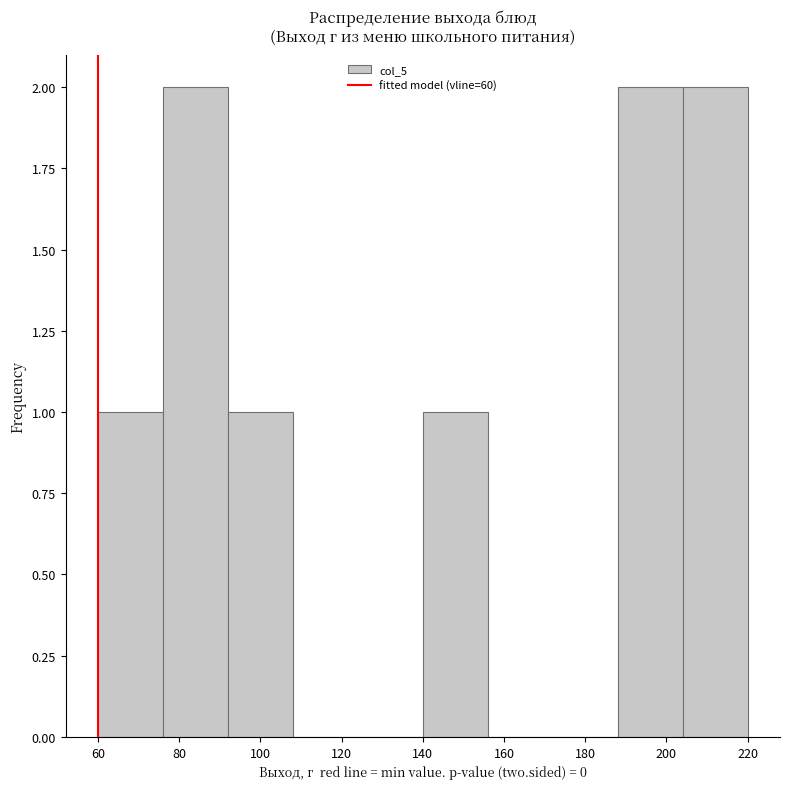

Reading left to right, list every bar in this chart as the range it spans on the x-axis followed by its height. The values are not printed on the chart, so give them approximately, as read against the axis.

60 to 76: 1
76 to 92: 2
92 to 108: 1
108 to 124: 0
124 to 140: 0
140 to 156: 1
156 to 172: 0
172 to 188: 0
188 to 204: 2
204 to 220: 2